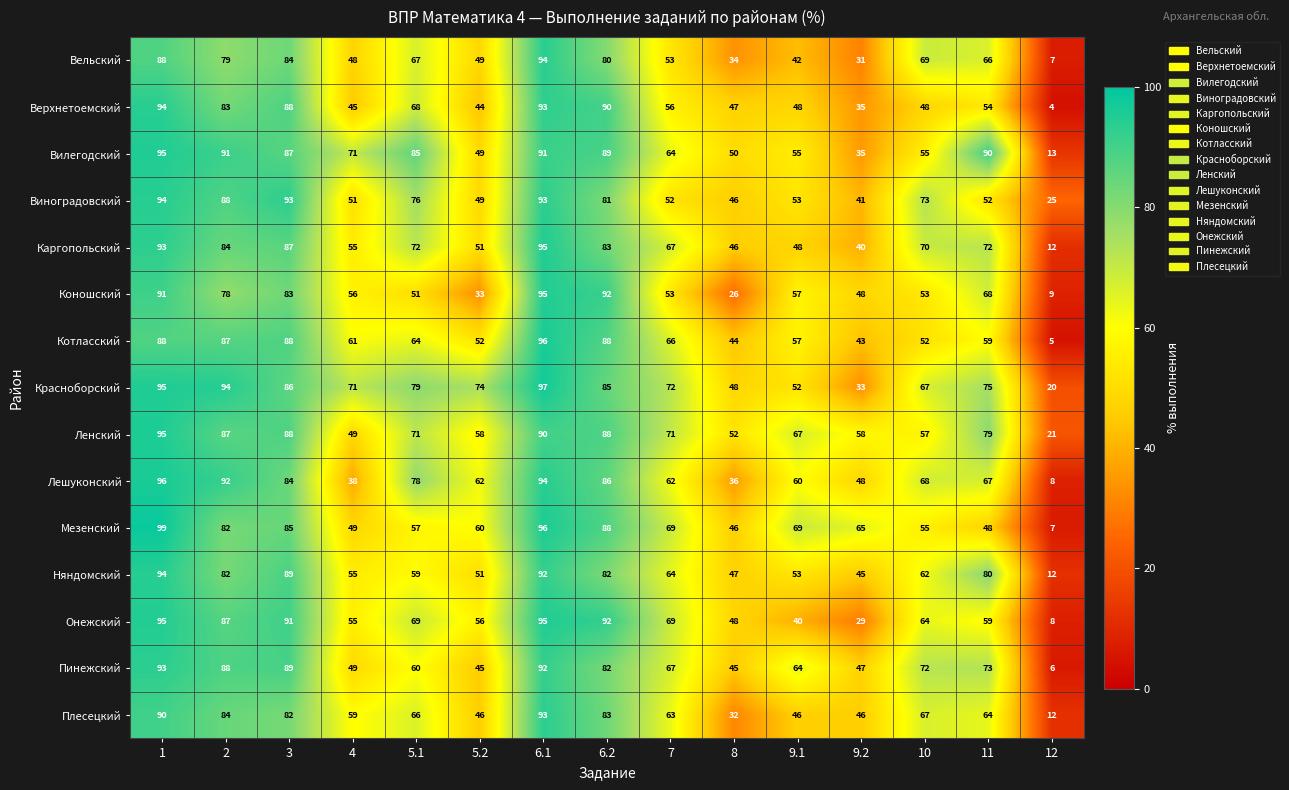

What is the greatest value displayed?

99